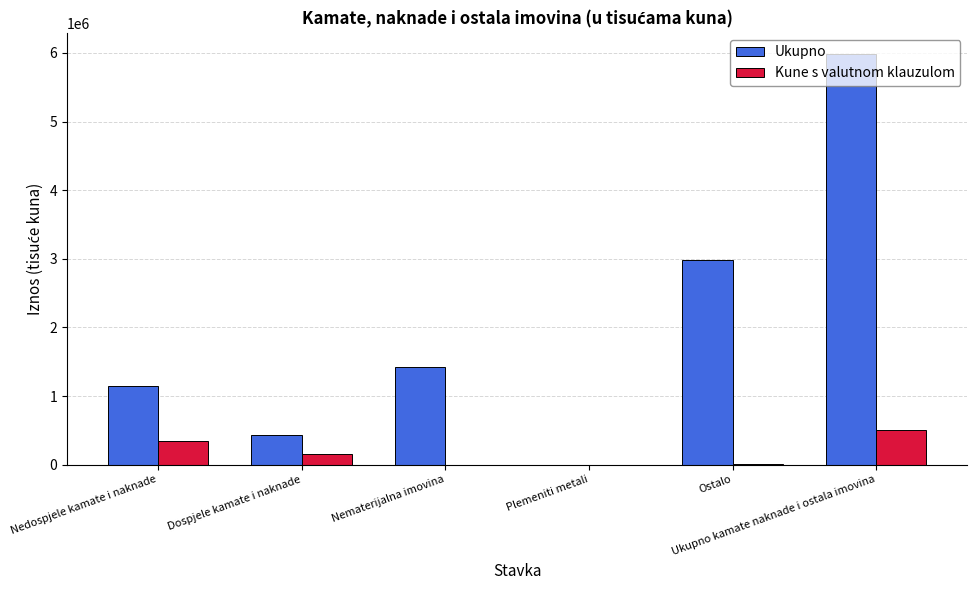

Where does the Kune s valutnom klauzulom series first go above 151447?

Nedospjele kamate i naknade